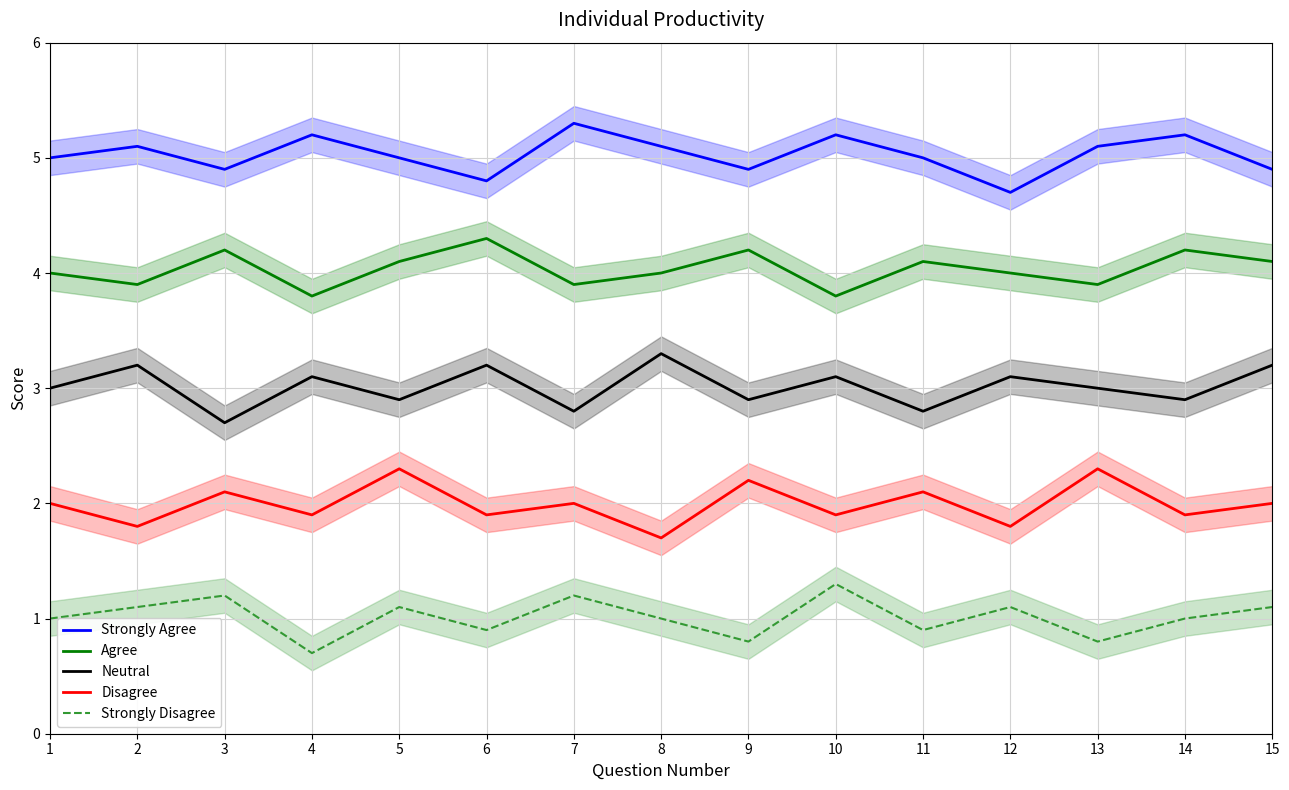

Count the number of categories in the chart.

15